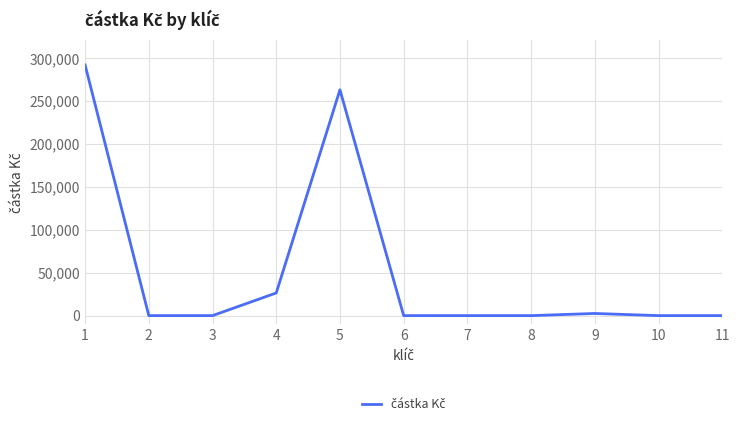

What is the change in value from 1 to 5?

-28900